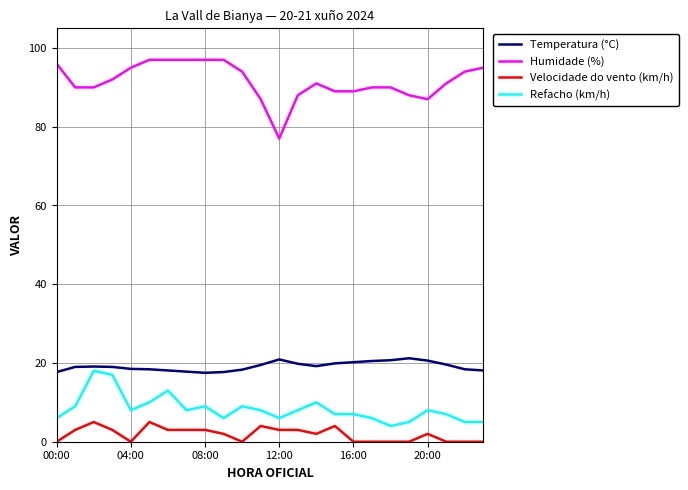

Count the number of categories in the chart.

24